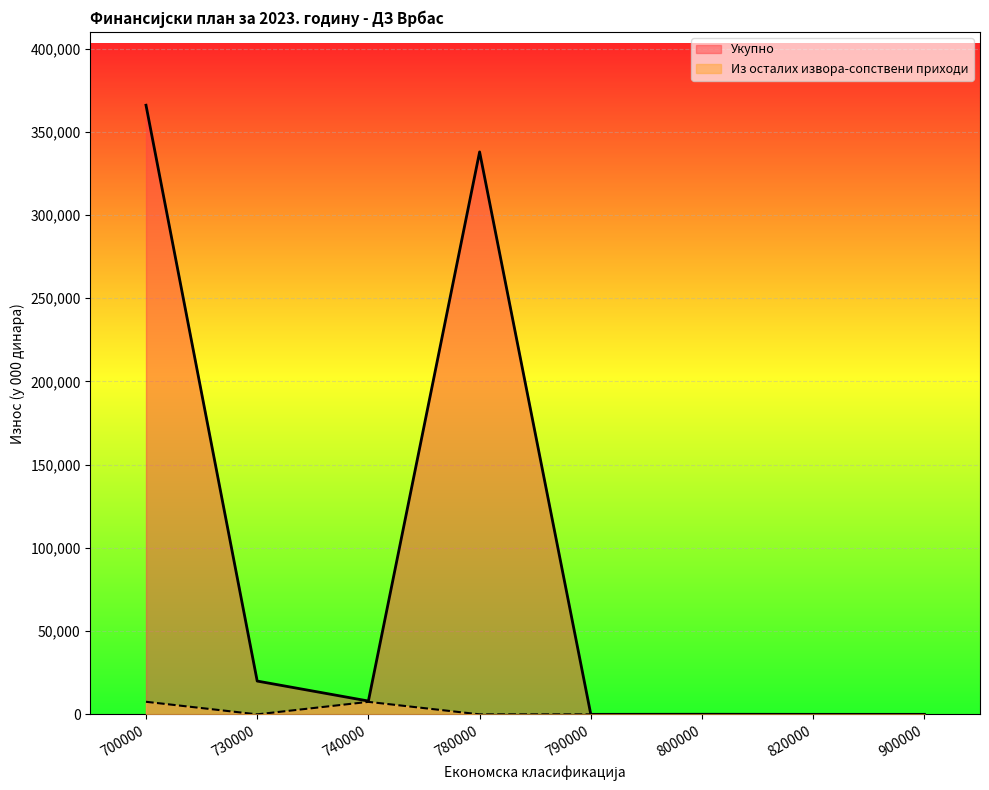

Which series has the largest range (max minus min)?

Укупно